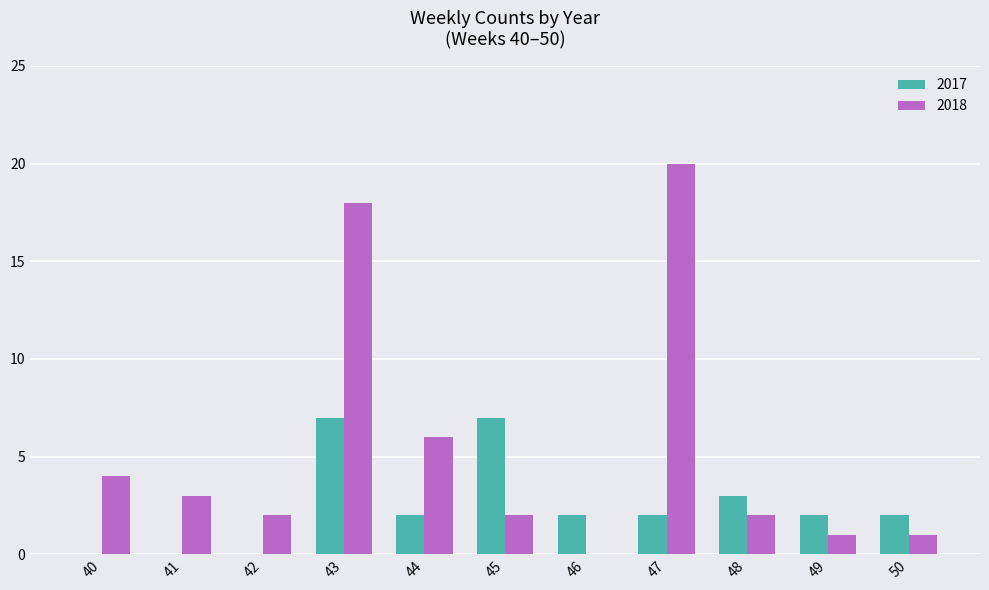

What is the sum of all 2018 values?

59